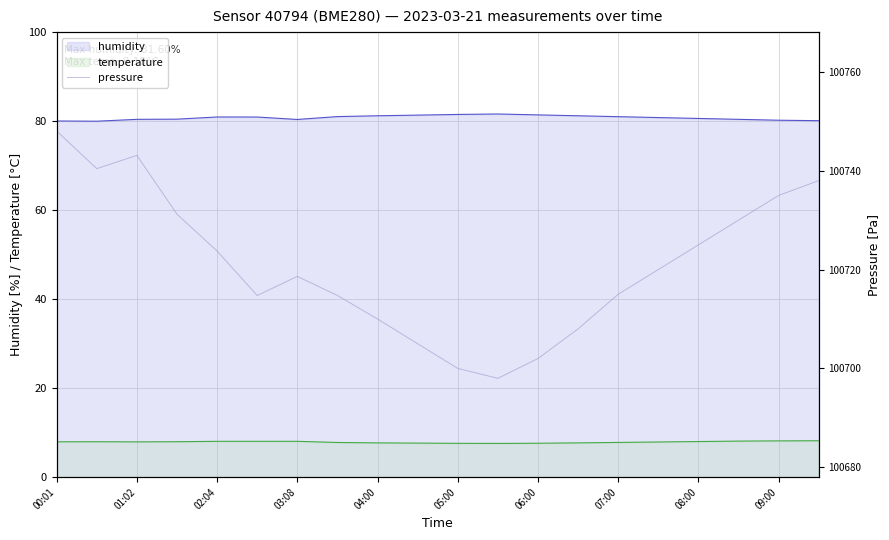

The value of humidity at 07:00 is 110.3. True or false?

False